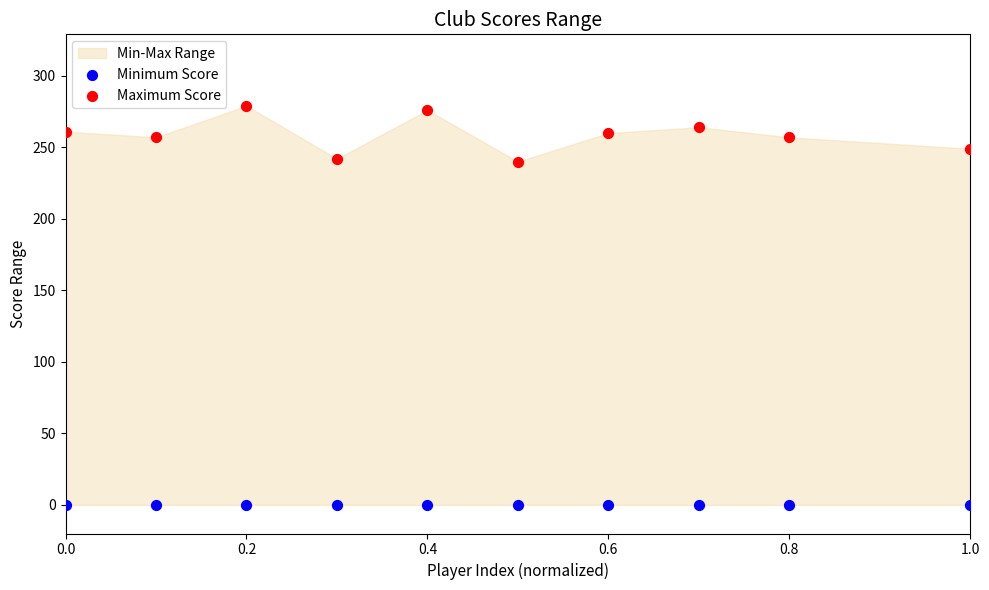

Which series reaches the maximum Y coordinate?

Maximum Score